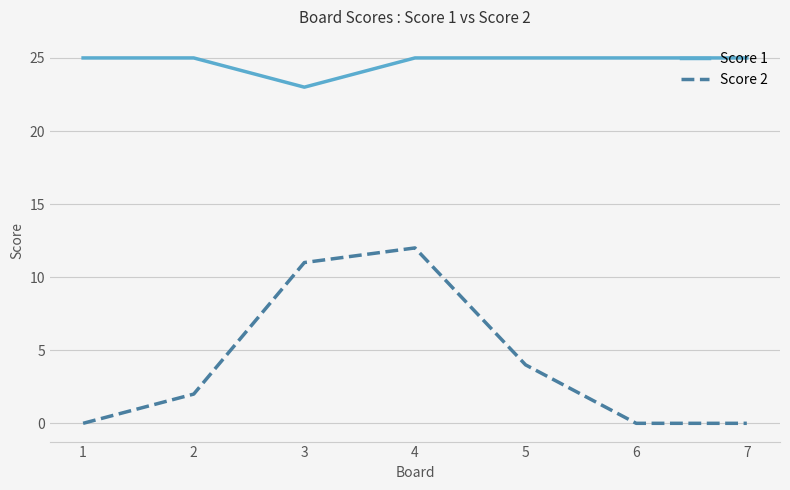

Rank the series at 4 from lowest to highest value.

Score 2, Score 1